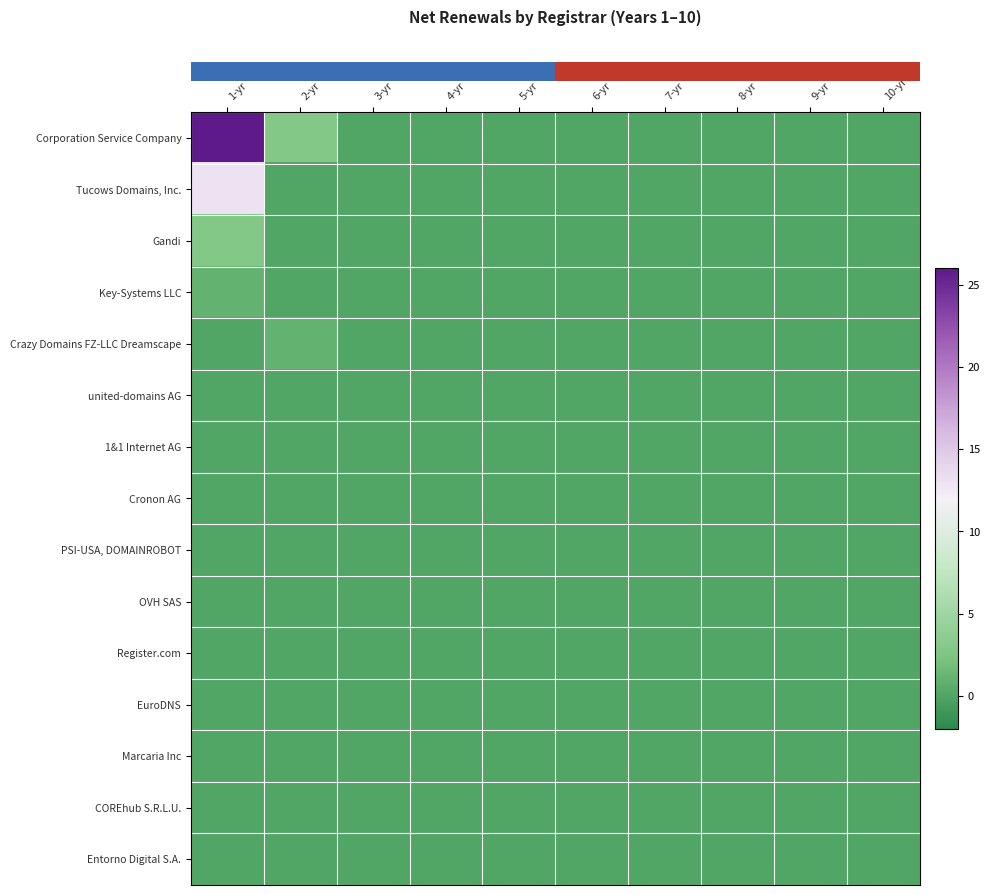

At which category is the sum across all series the highest?

1-yr